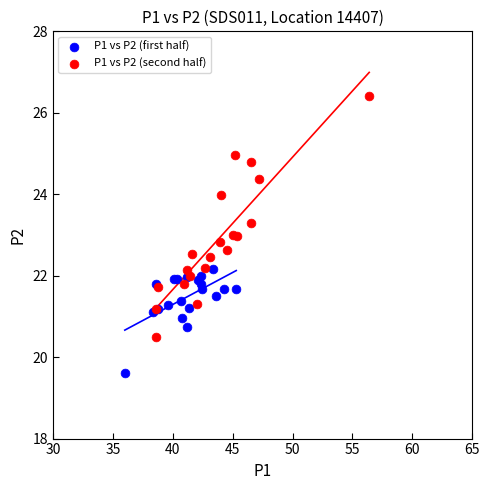

Which series reaches the minimum Y coordinate?

P1 vs P2 (first half)